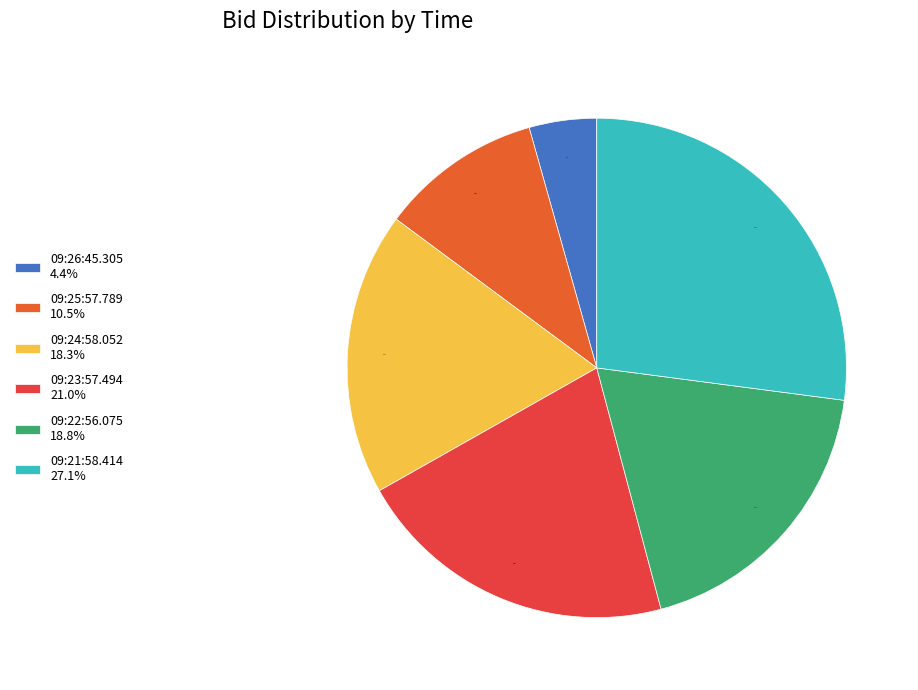

The 09:23:57.494 slice represents 12% of the pie. True or false?

False